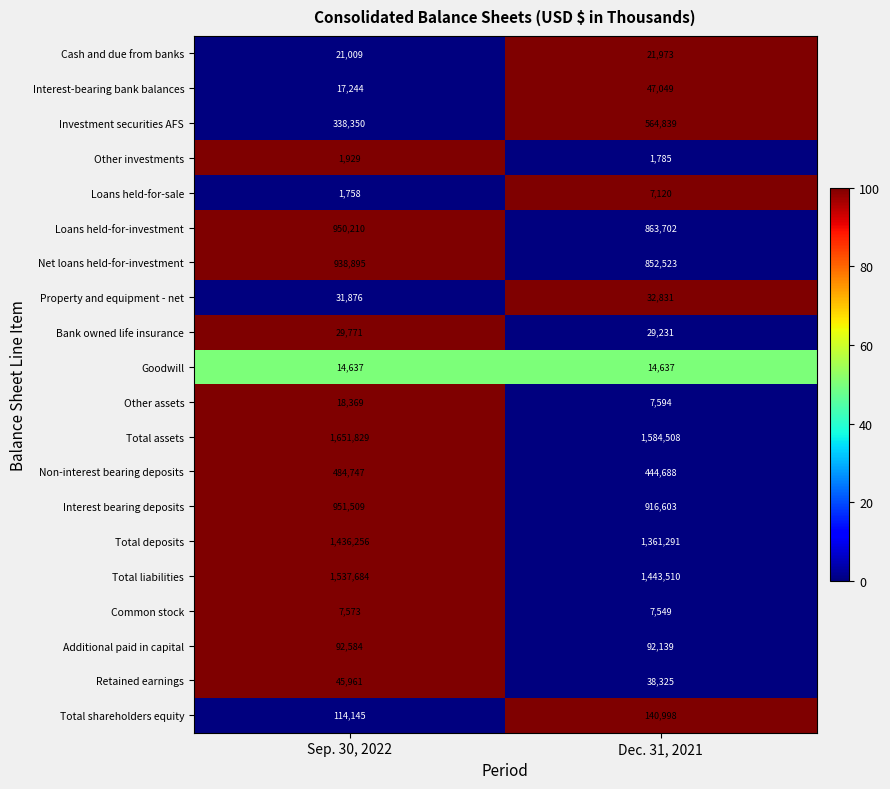

What is the average value of the Loans held-for-investment series?

906956